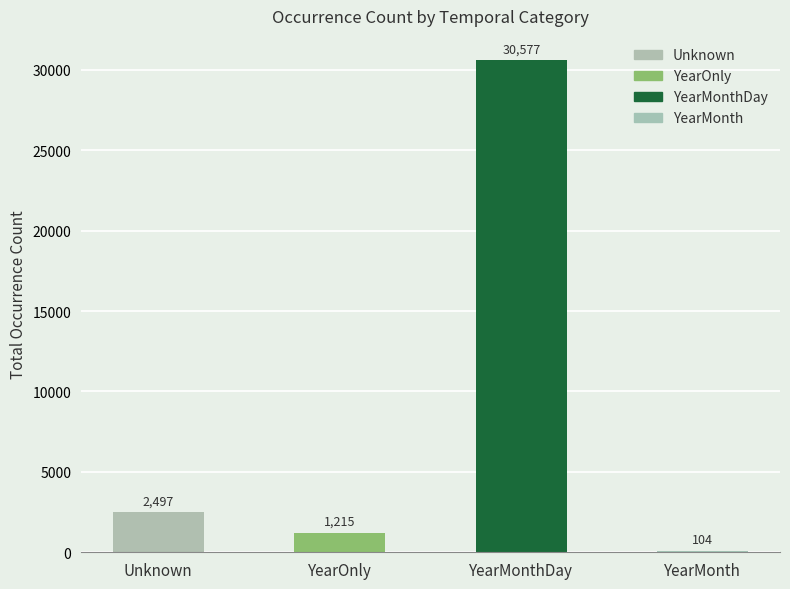

Reading left to right, extract all data points from this chart.

Unknown=2497	YearOnly=1215	YearMonthDay=30577	YearMonth=104